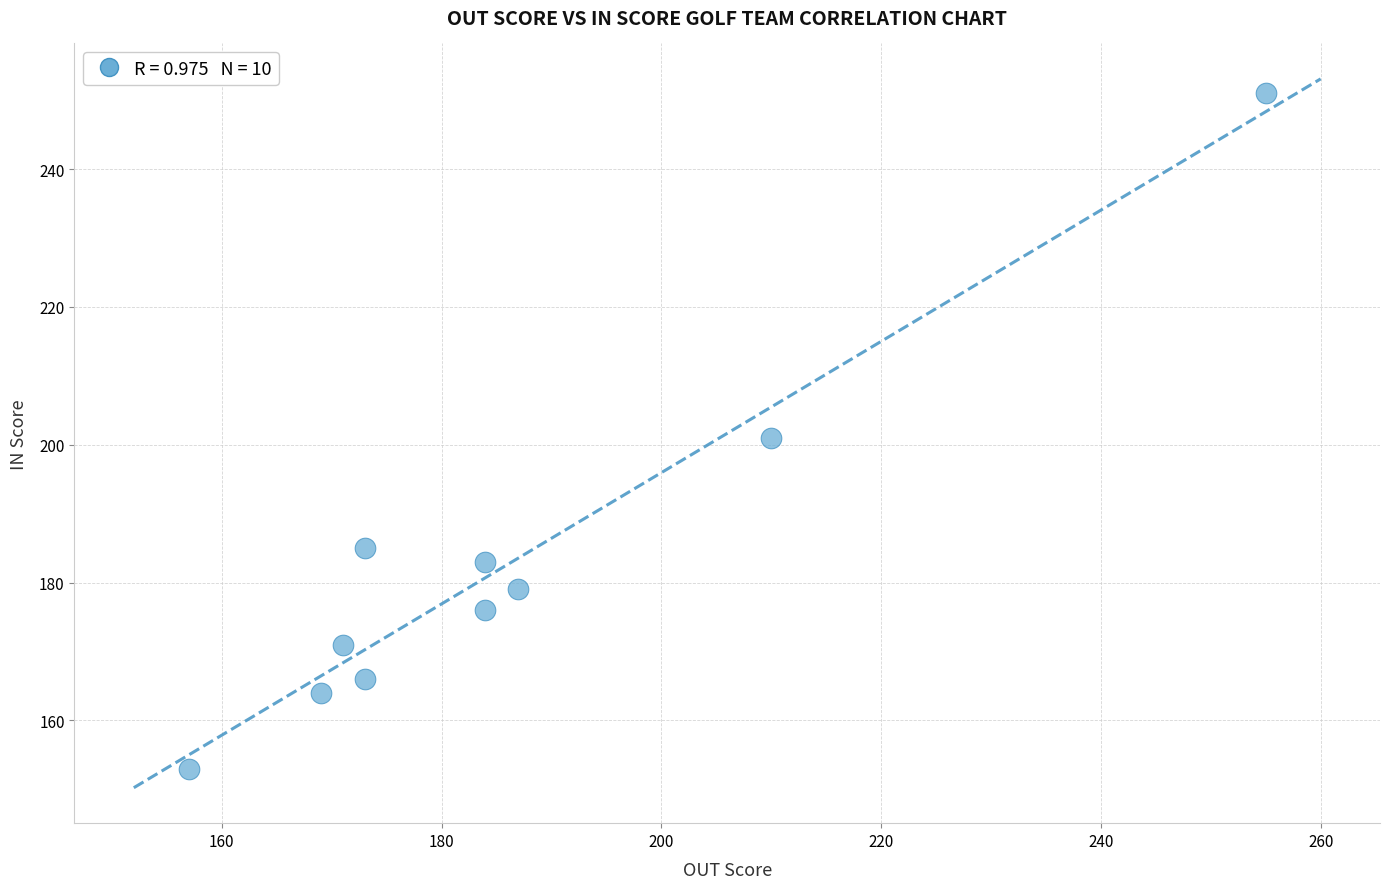

What is the average Y value?

183